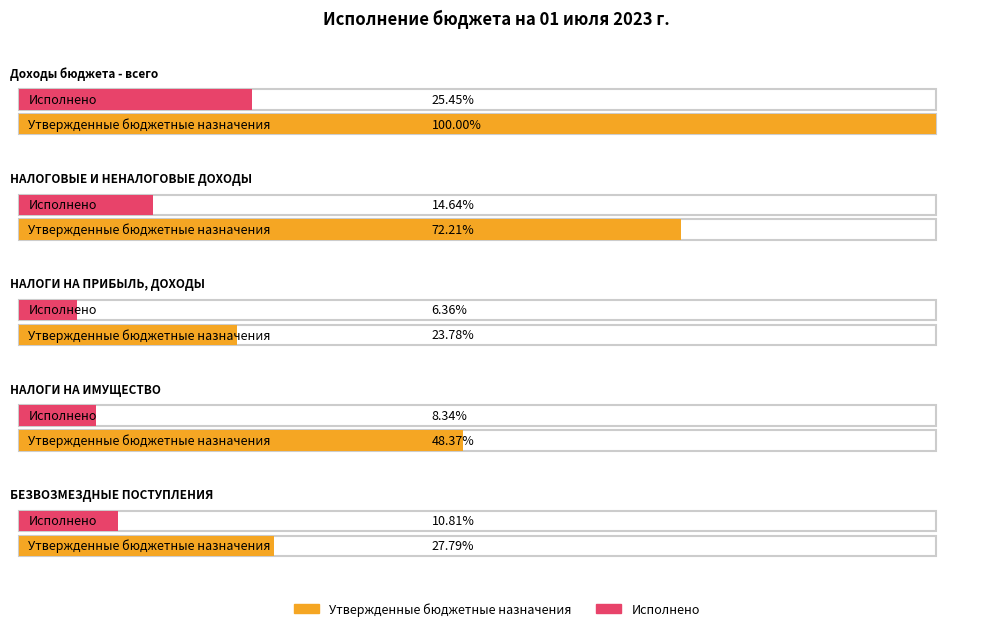

Which category has the lowest value across all series?

НАЛОГИ НА ПРИБЫЛЬ, ДОХОДЫ